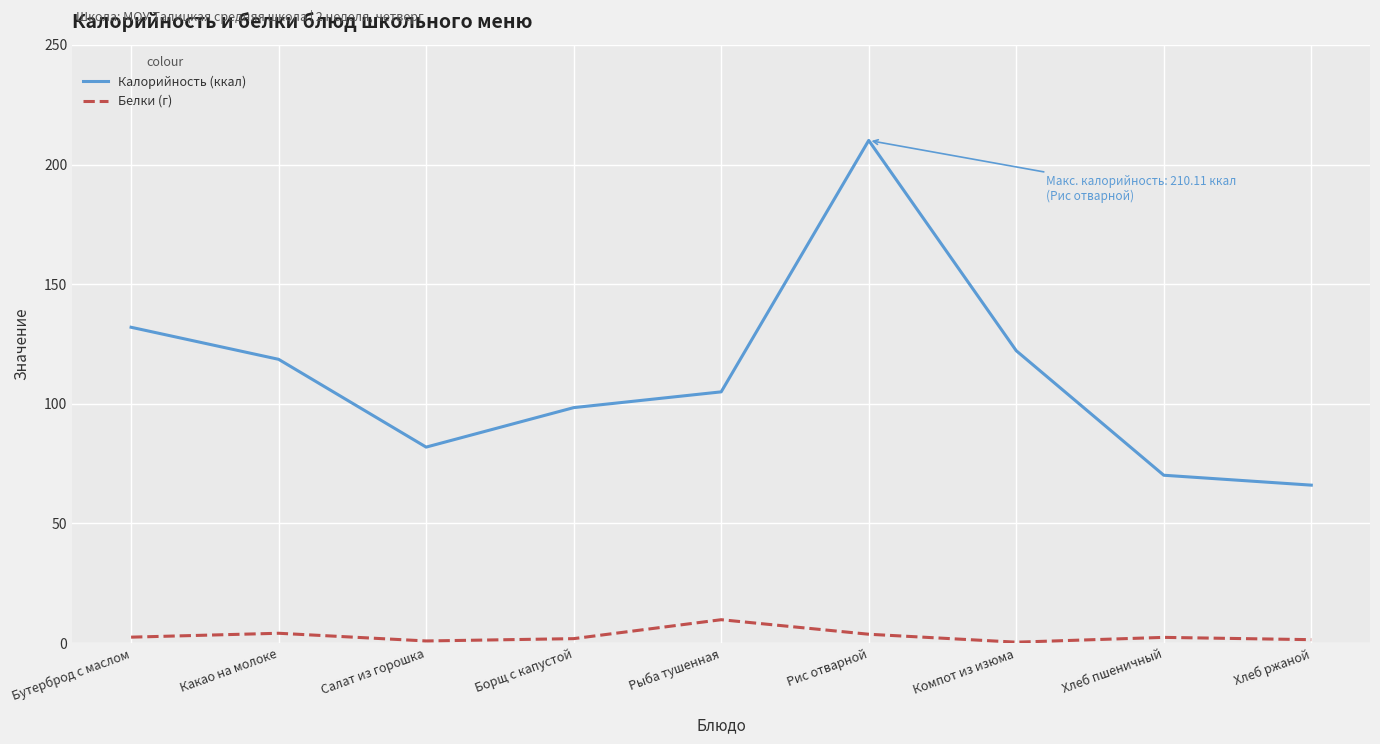

Which category has the highest value across all series?

Рис отварной